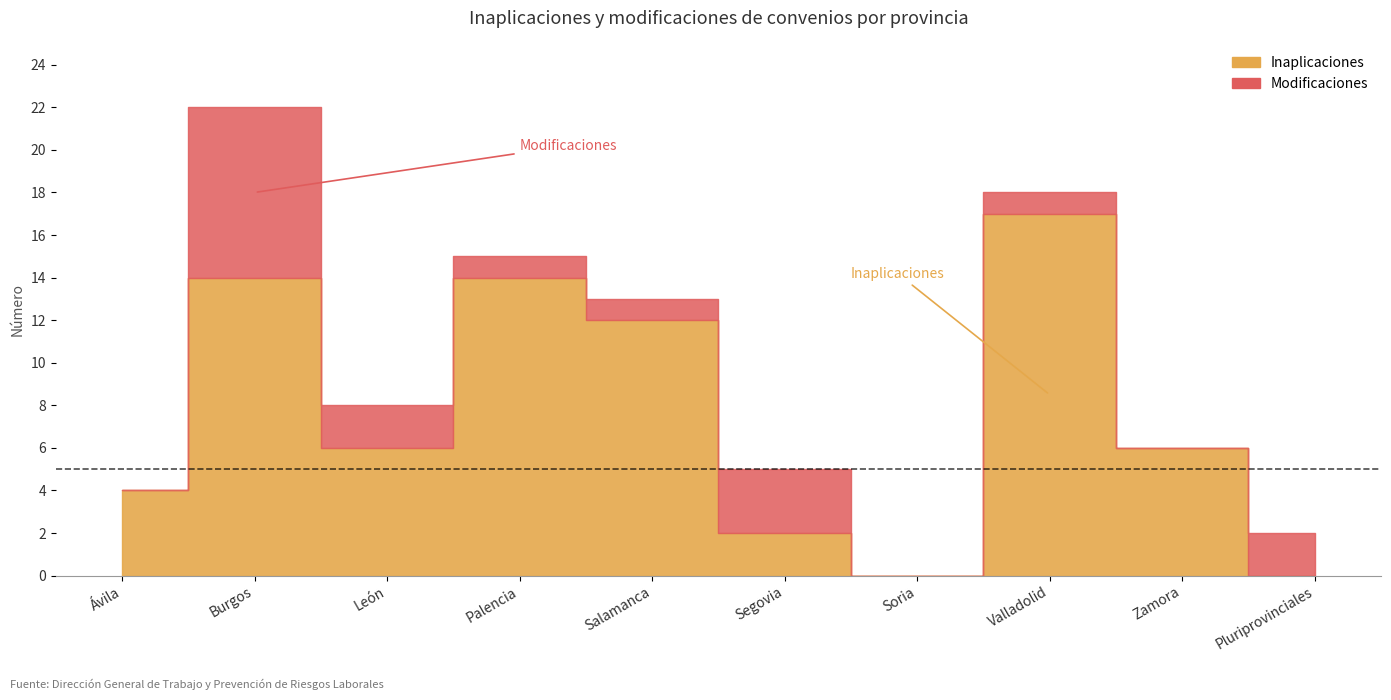

Which label corresponds to the largest value in the chart?

Valladolid